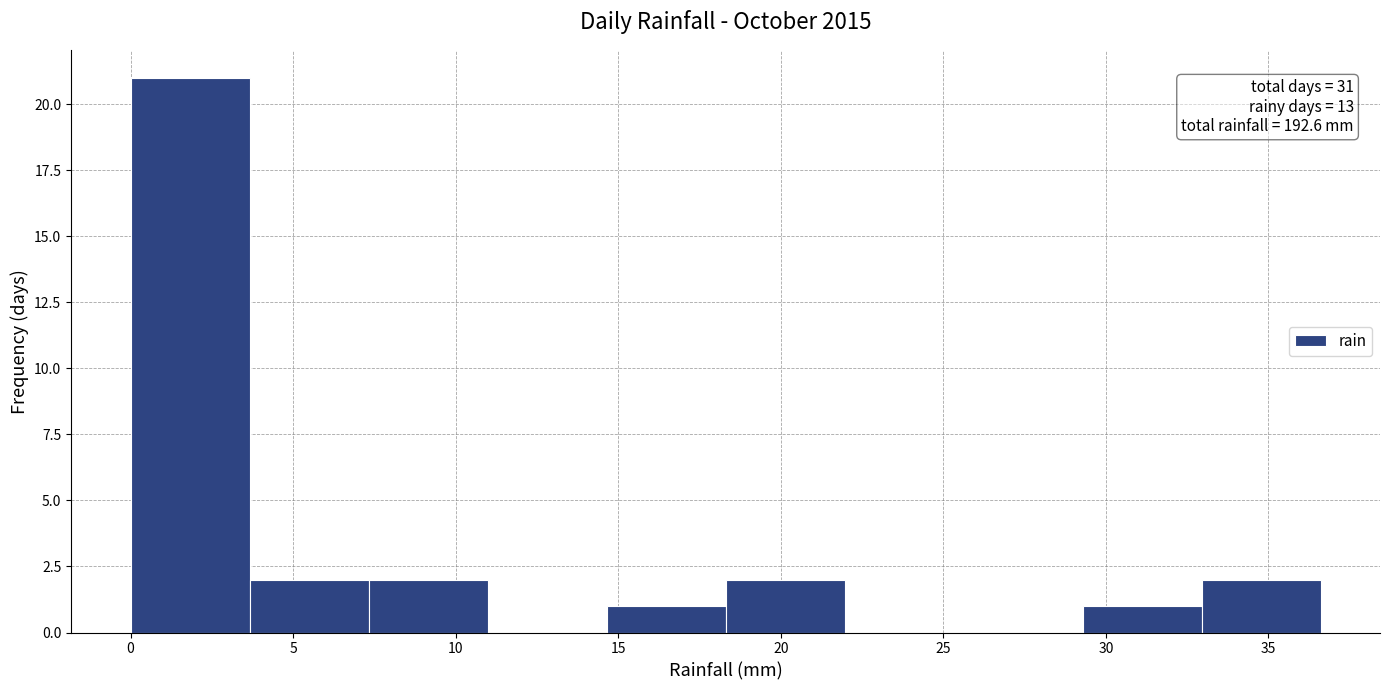

Which range on the x-axis has the tallest bar?

0.0 to 3.5